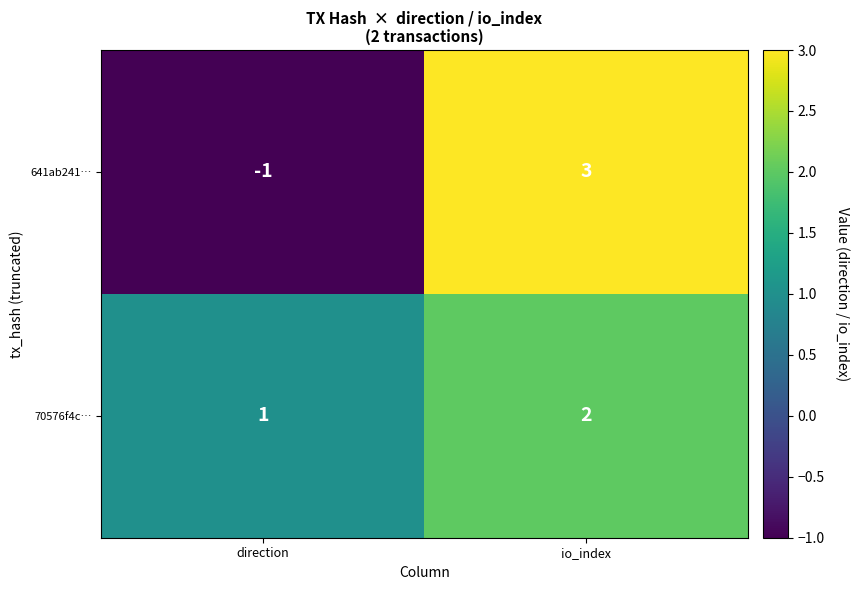

What is the spread (max minus min) of values at io_index?

1